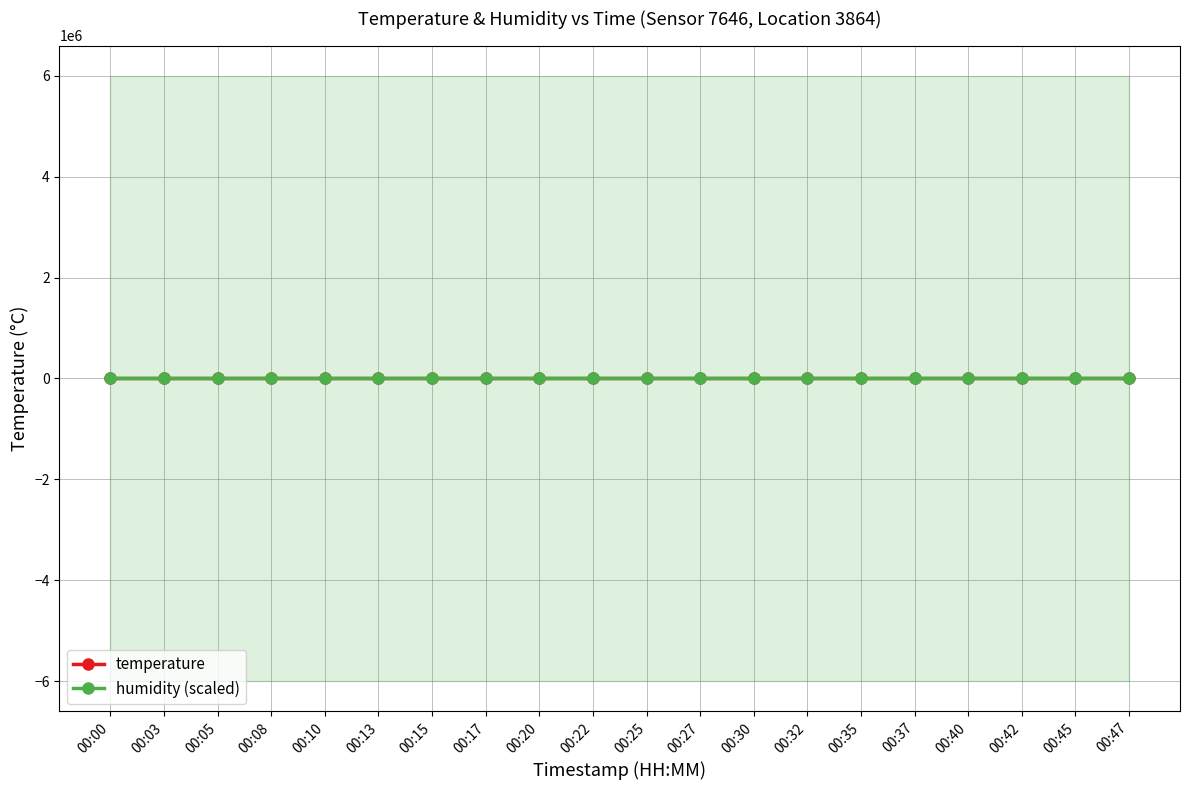

True or false: temperature and humidity (scaled) intersect in this chart.

False